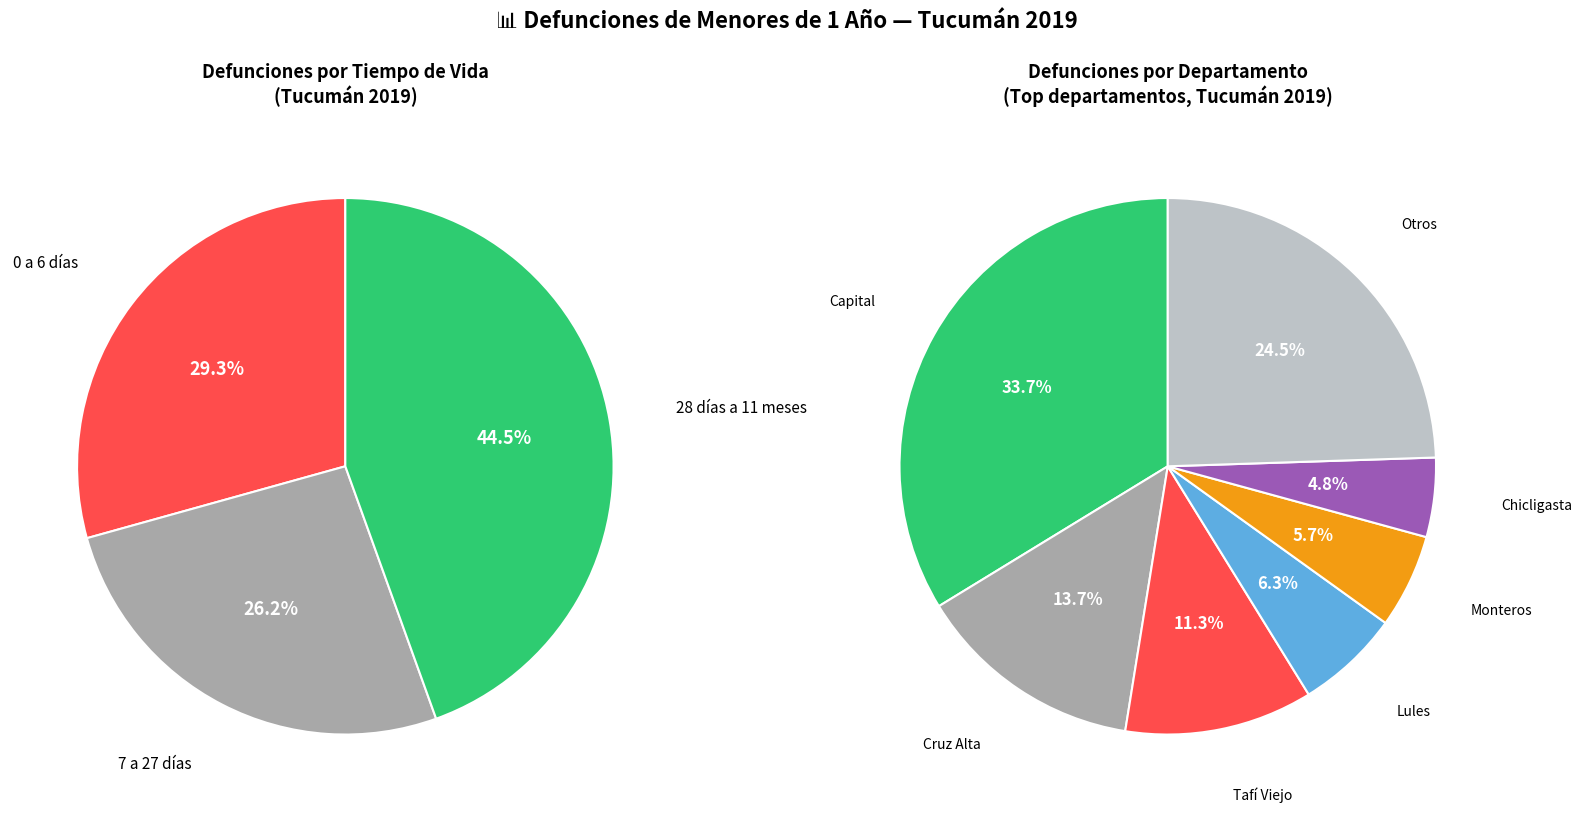

Is it true that Simoca is 0% of the pie?

True